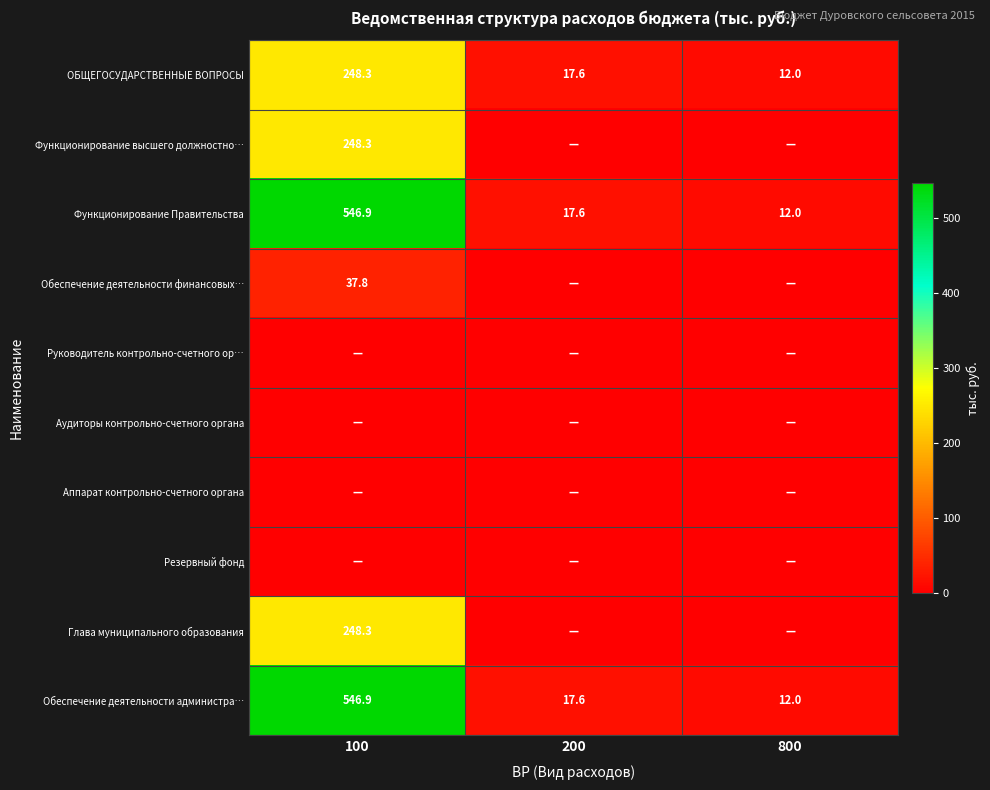

At which label is Обеспечение деятельности администра… closest to 279?

200